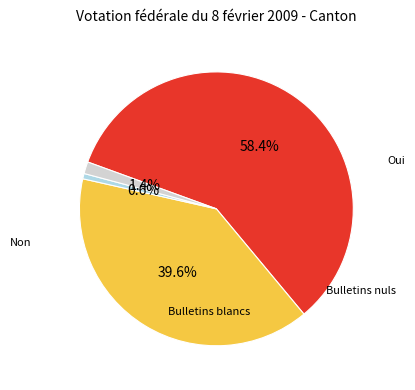

Which category accounts for the majority?

Oui